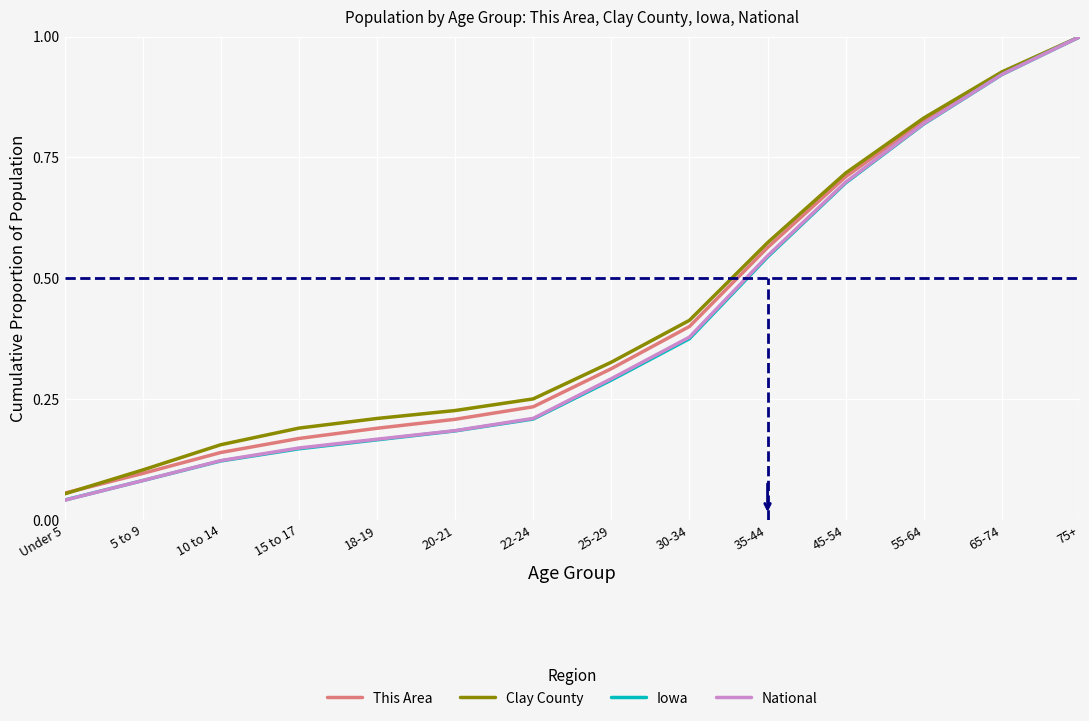

What position from the left is Under 5?

1